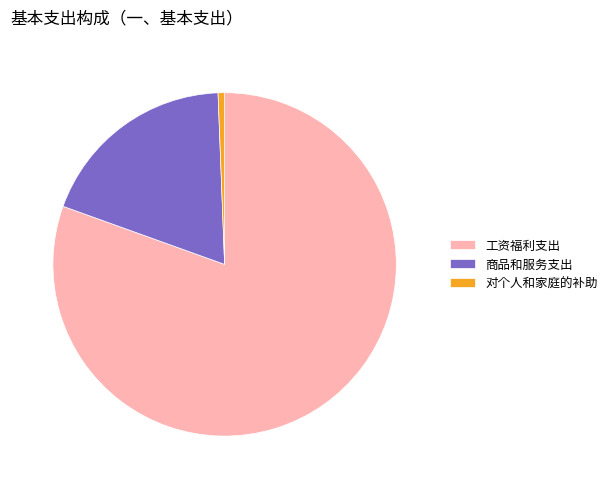

Does any single category account for the majority?

Yes